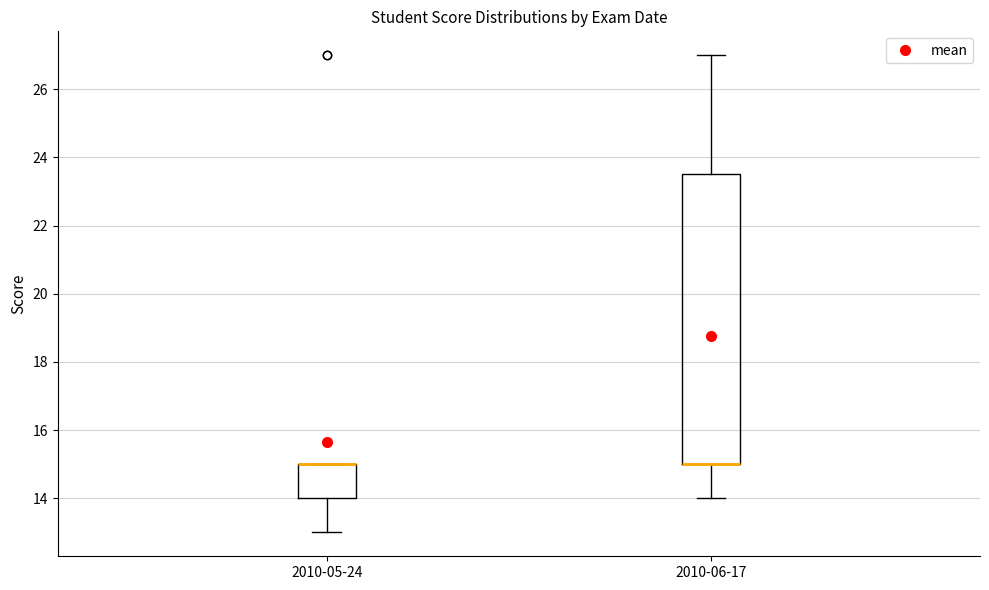

Comparing the boxes themselves (not the whiskers), which one is the tallest?

2010-06-17